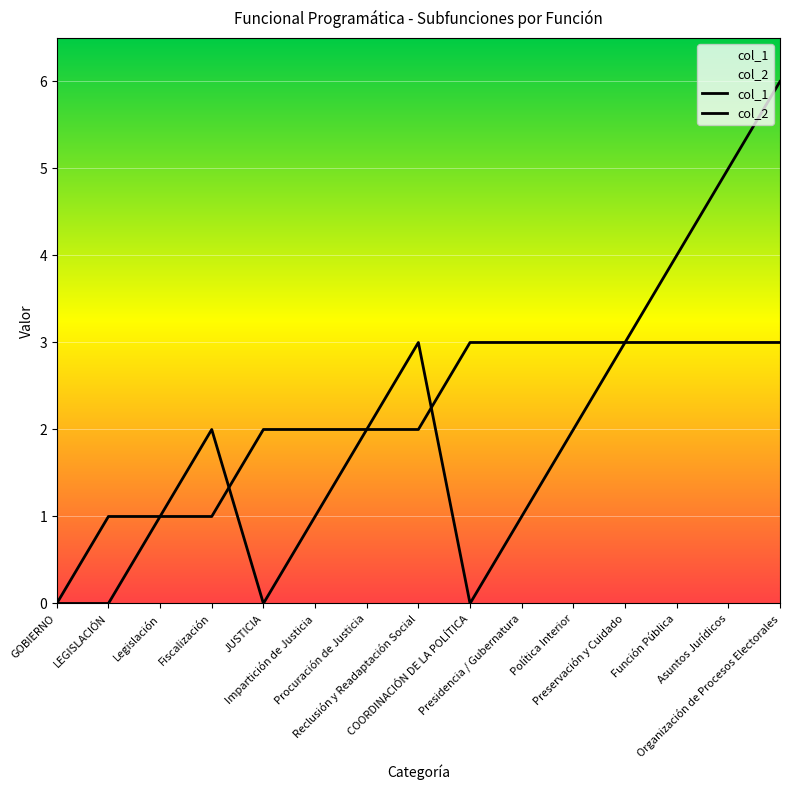

The col_1 series shows 1 at Legislación. True or false?

True